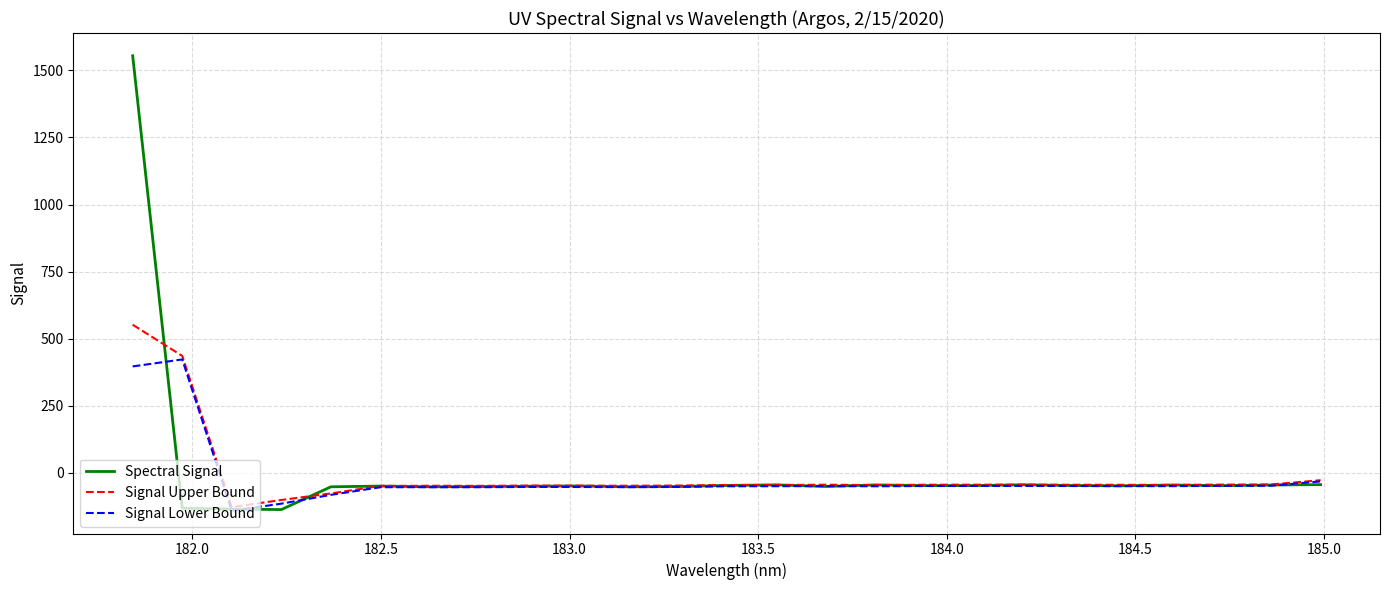

Which series has the widest spread of values?

Spectral Signal